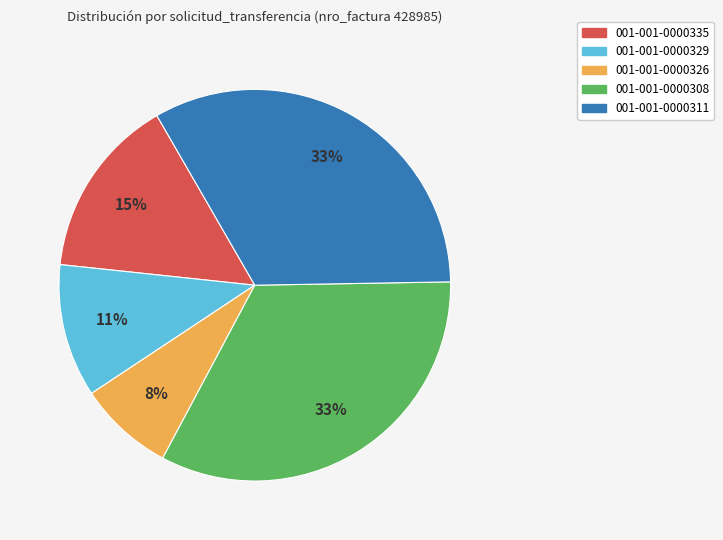

How many slices are in this pie chart?

5